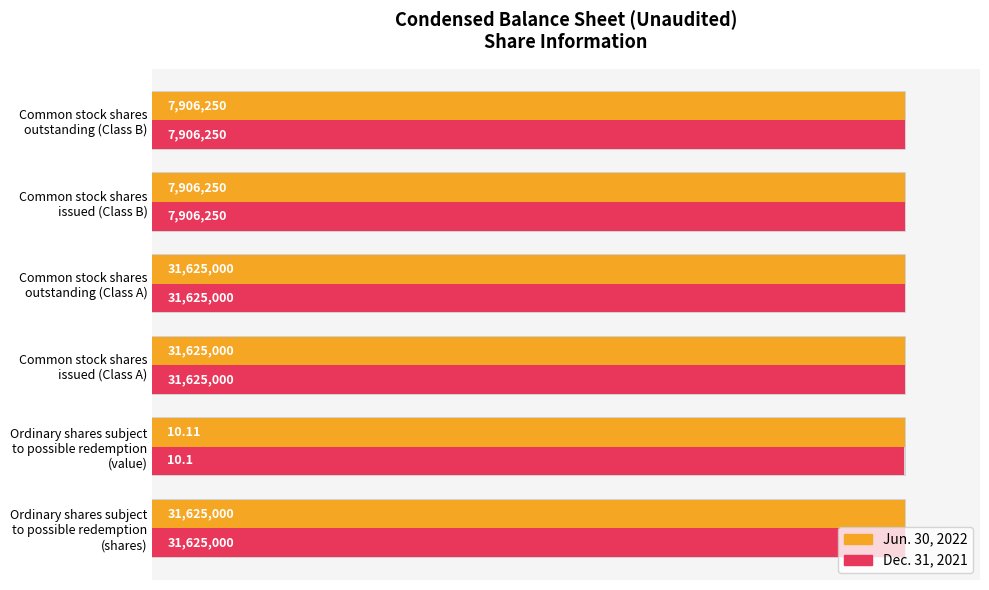

How many bars are there in total?

12